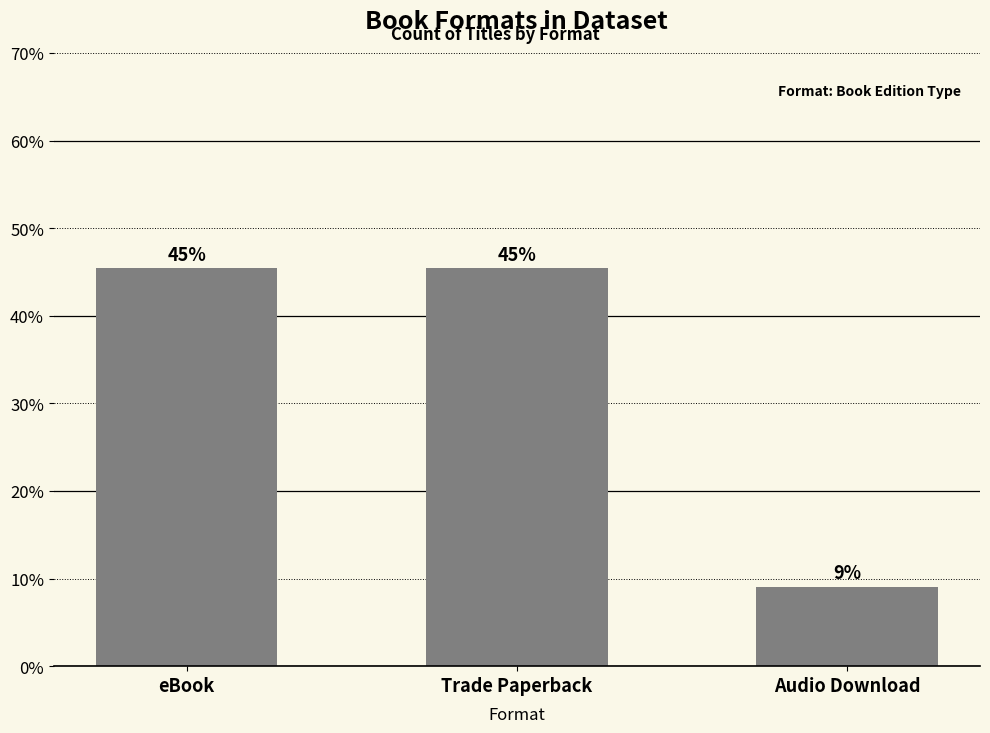

The value at eBook is 67.8. True or false?

False